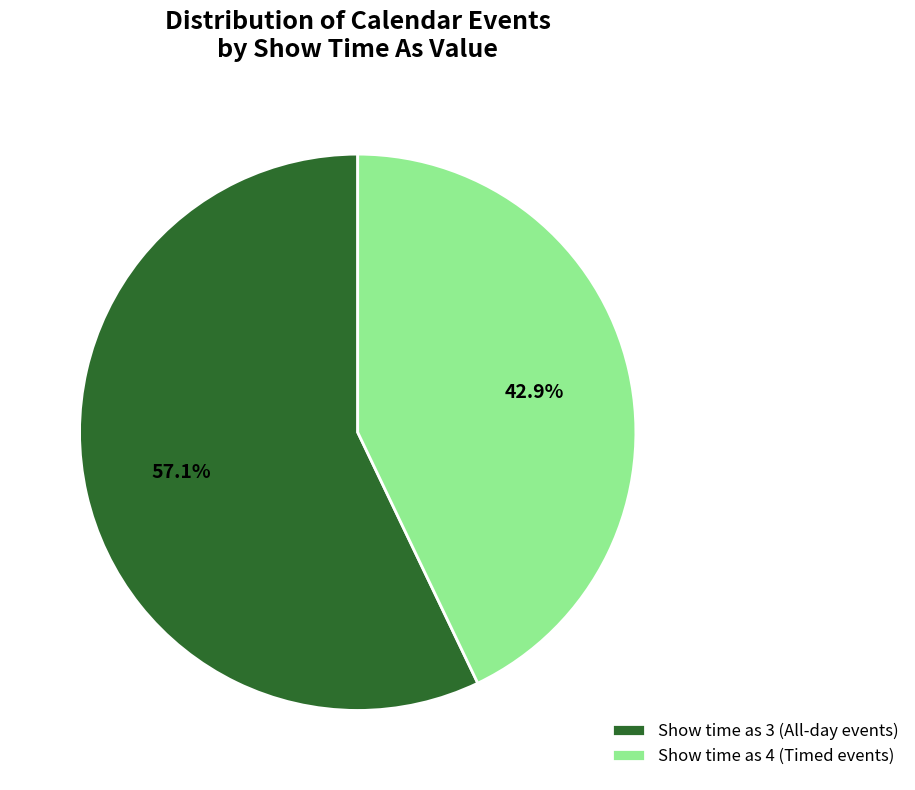

Is there any slice that represents more than half of the pie?

Yes